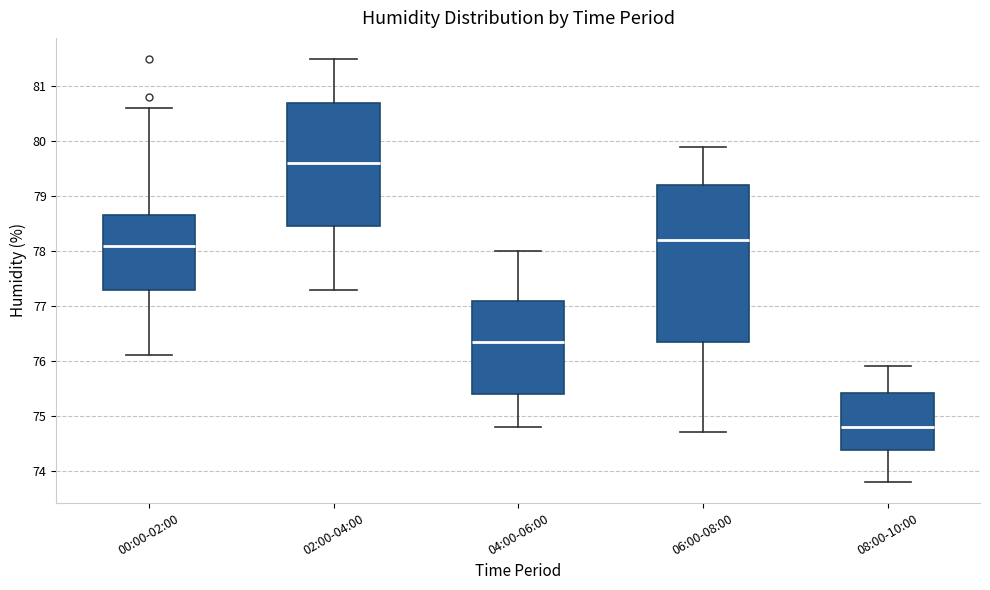

Where does the lower whisker of the box for 06:00-08:00 end on the y-axis? The values are not printed on the chart, so give them approximately, as read against the axis.

74.7